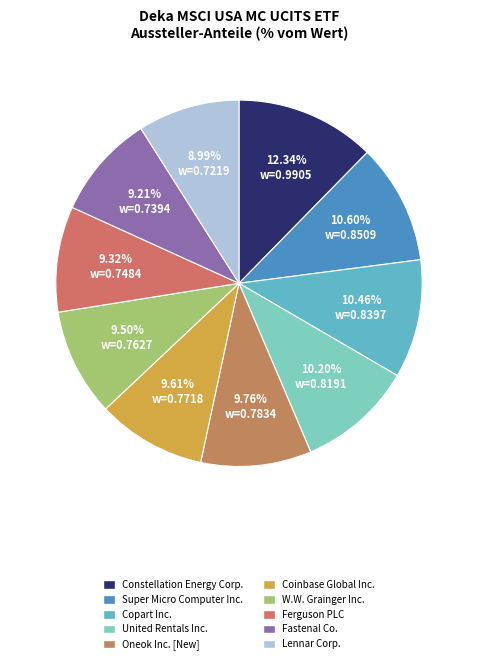

How many slices are in this pie chart?

10